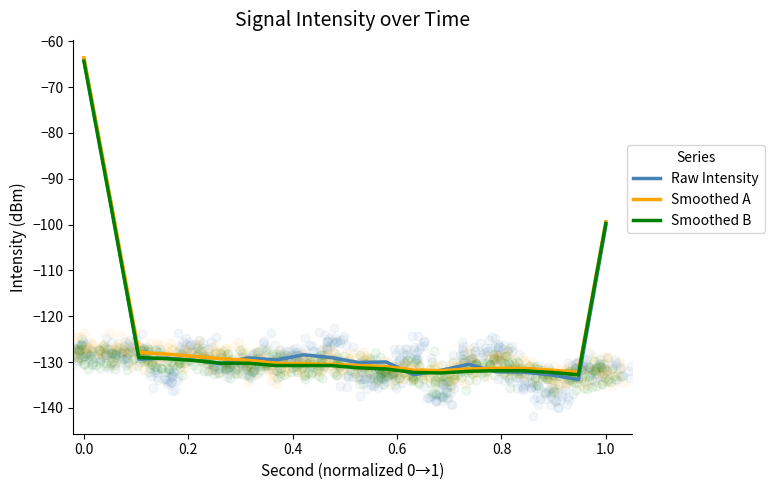

Which series has the widest spread of Y values?

Raw Intensity